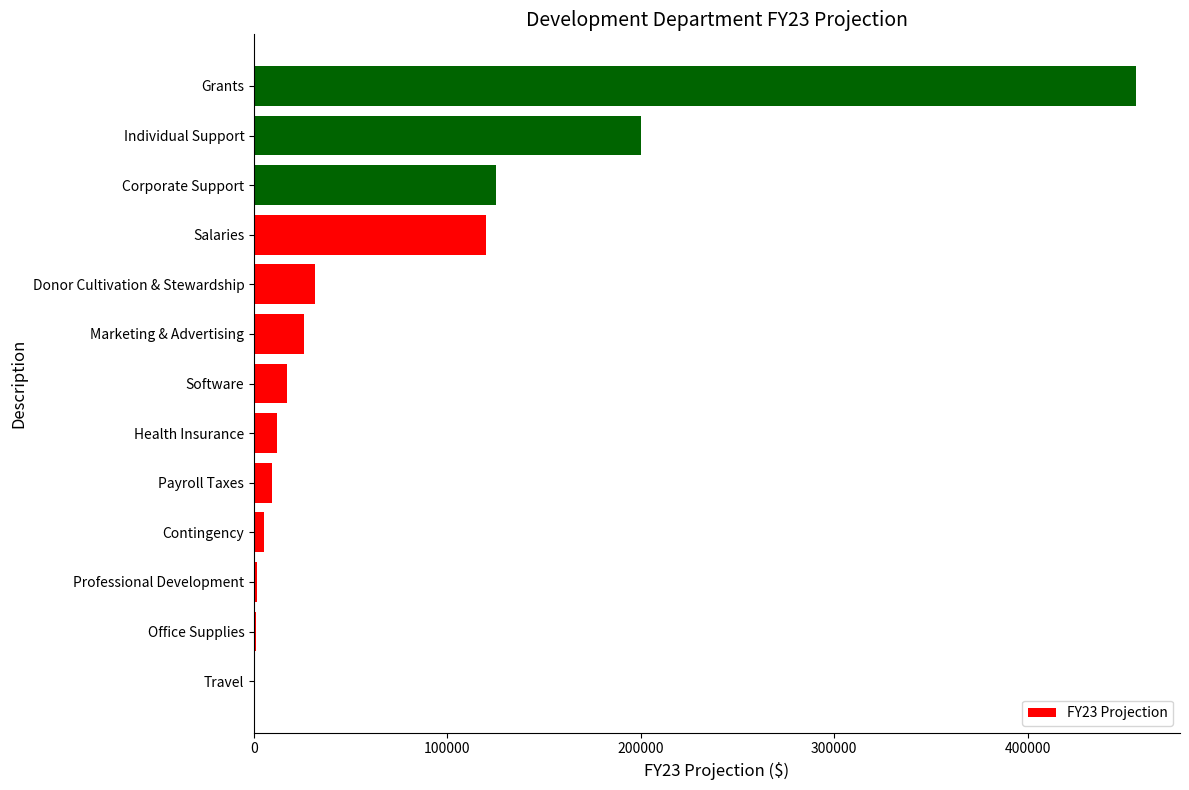

What is the maximum value shown in the chart?

456000